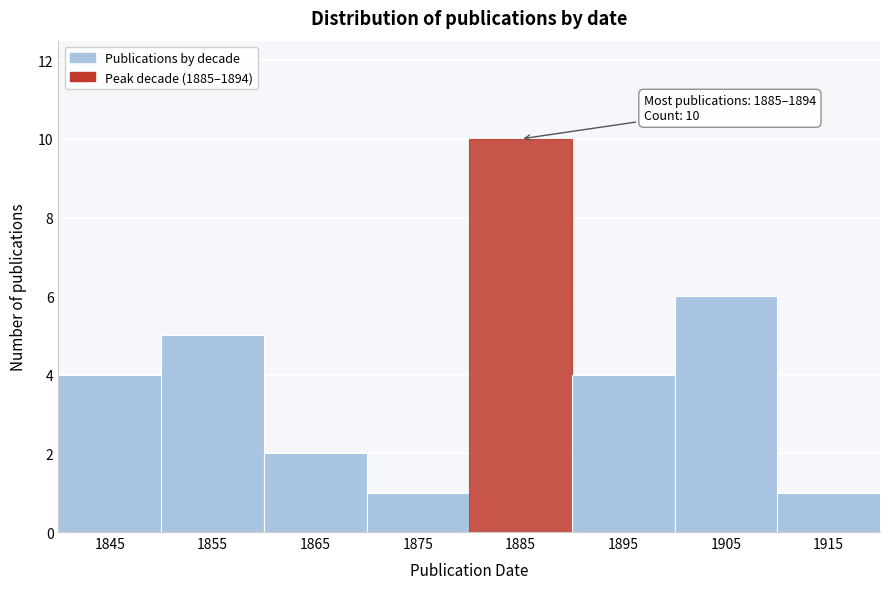

Reading left to right, list all the values displayed in this chart.

4	5	2	1	10	4	6	1